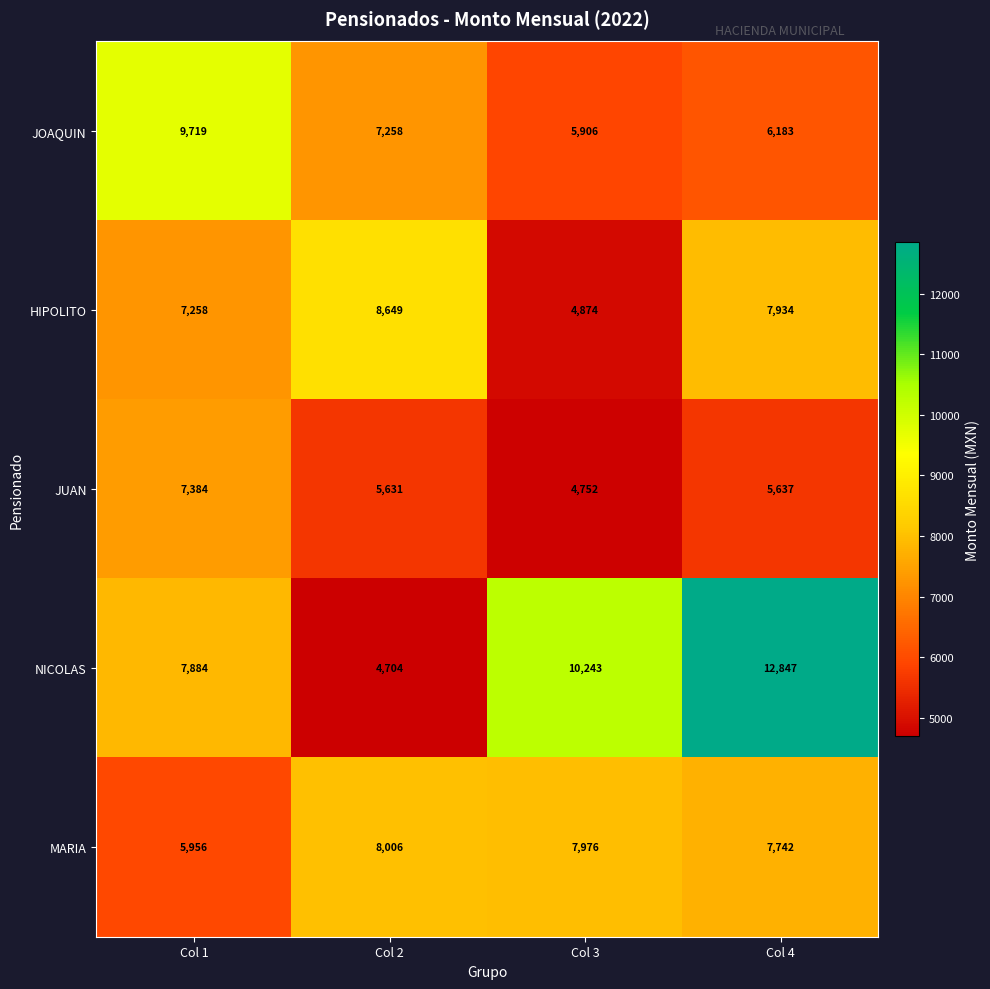

Reading left to right, extract all data points from this chart.

JOAQUIN: Col 1=9719	Col 2=7258	Col 3=5906	Col 4=6183
HIPOLITO: Col 1=7258	Col 2=8649	Col 3=4874	Col 4=7934
JUAN: Col 1=7384	Col 2=5631	Col 3=4752	Col 4=5637
NICOLAS: Col 1=7884	Col 2=4704	Col 3=10243	Col 4=12847
MARIA: Col 1=5956	Col 2=8006	Col 3=7976	Col 4=7742